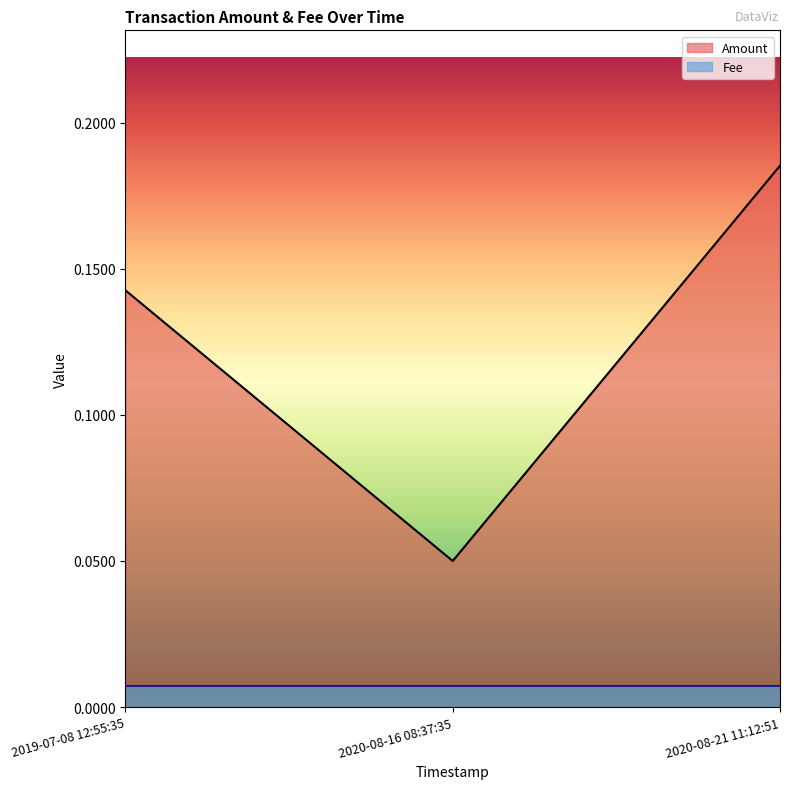

The value at 2020-08-16 08:37:35 is 0.1. True or false?

True